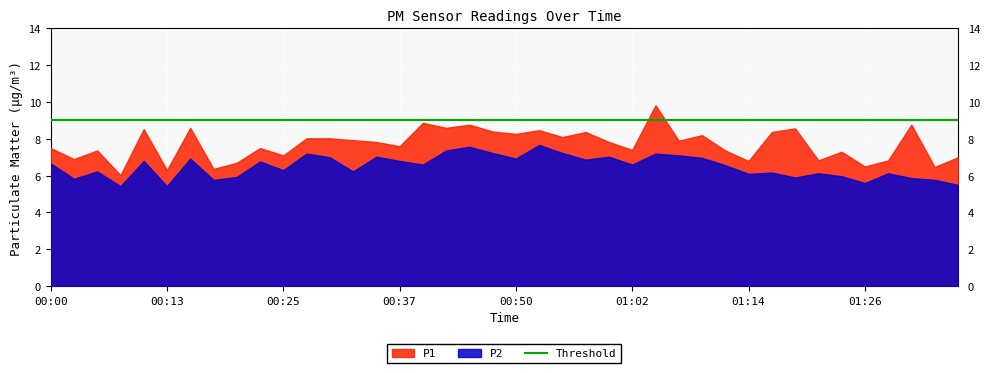

Rank the series by their average value, from lowest to highest.

P2, P1